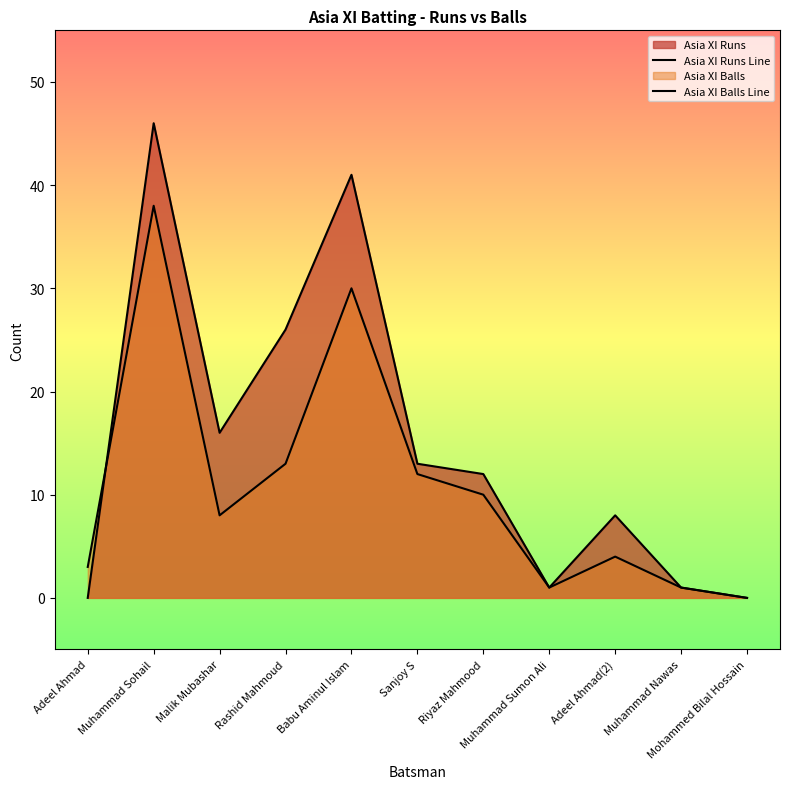

Which category has the lowest value in the Asia XI Runs Line series?

Adeel Ahmad